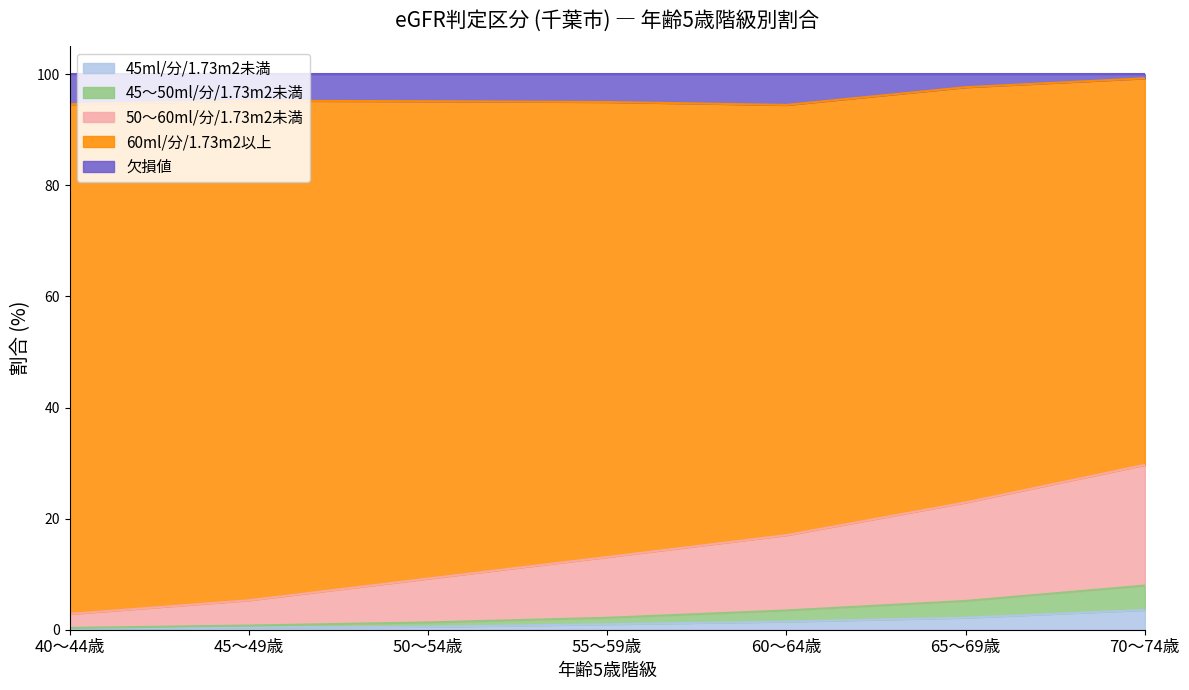

What are all the series names shown in the legend?

45ml/分/1.73m2未満, 45～50ml/分/1.73m2未満, 50～60ml/分/1.73m2未満, 60ml/分/1.73m2以上, 欠損値